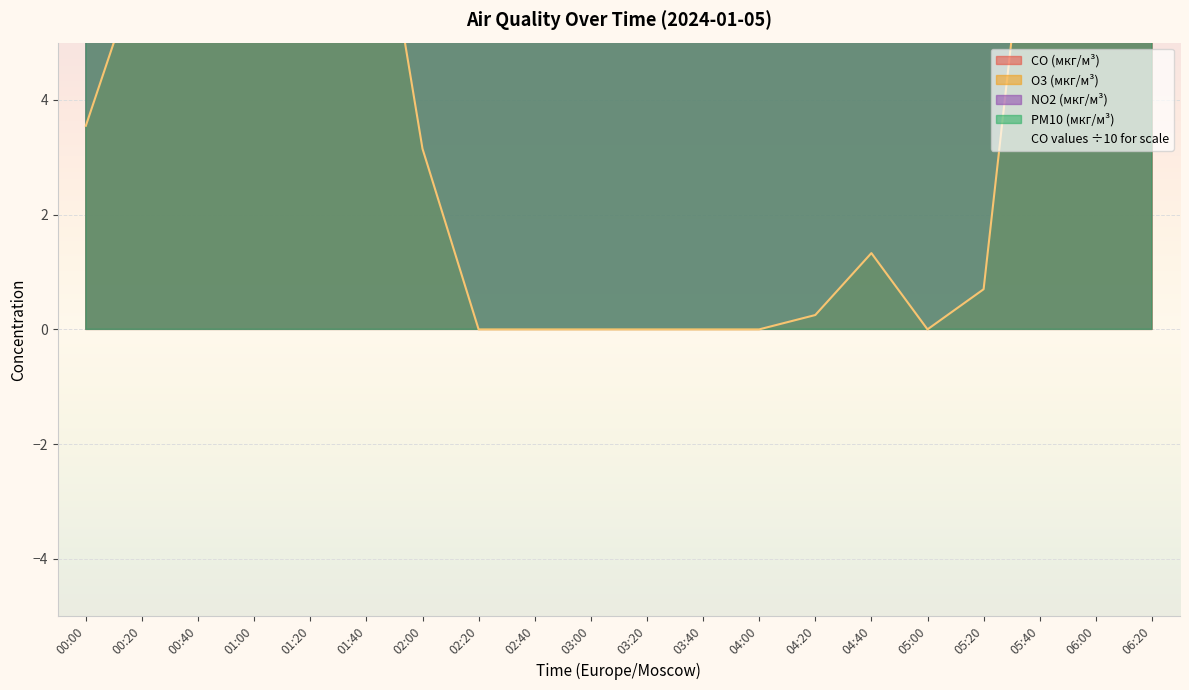

List the series in order of their overall mean, lowest first.

O3 (мкг/м³), PM10 (мкг/м³), CO (мкг/м³), NO2 (мкг/м³)